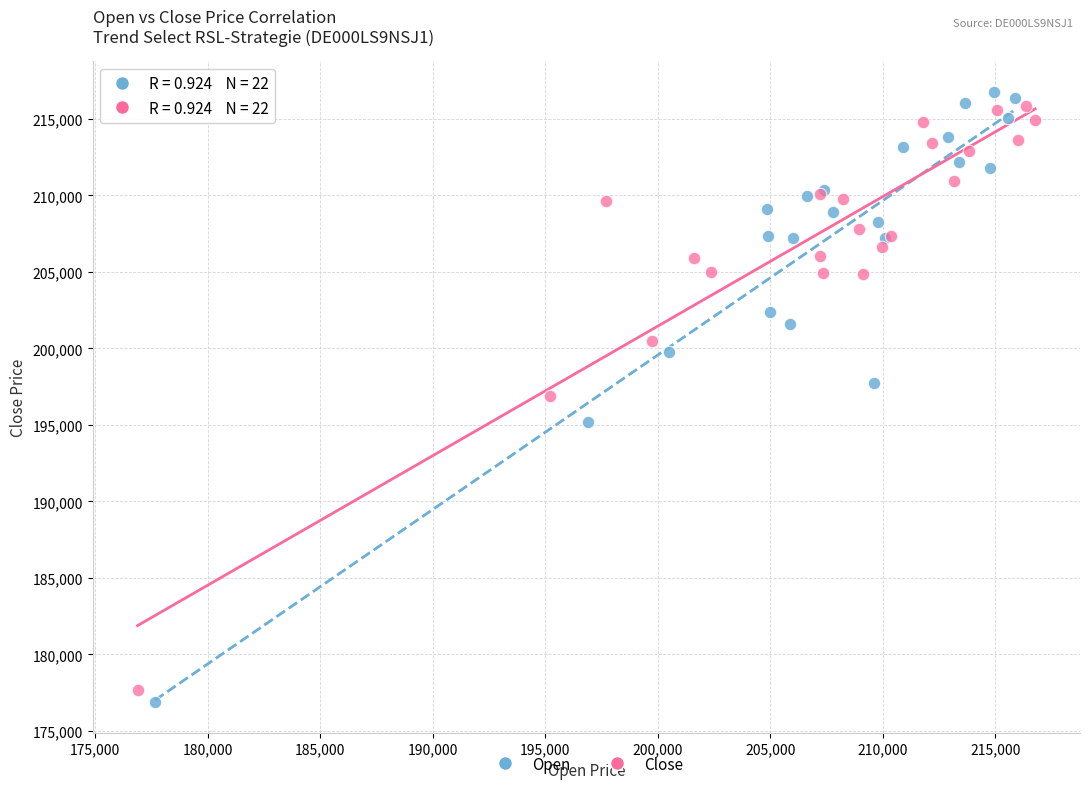

What are all the series names shown in the legend?

Open, Close